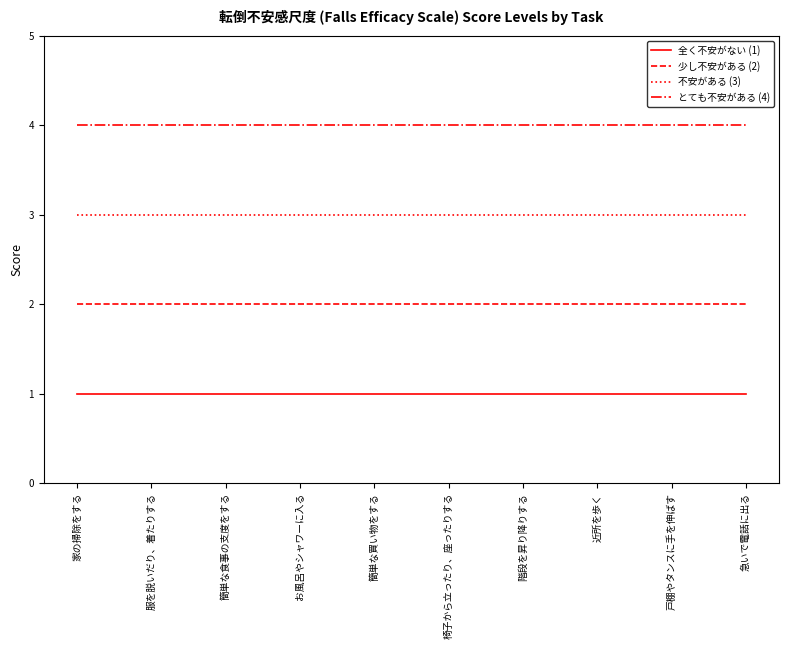

Does the chart have visible grid lines?

No